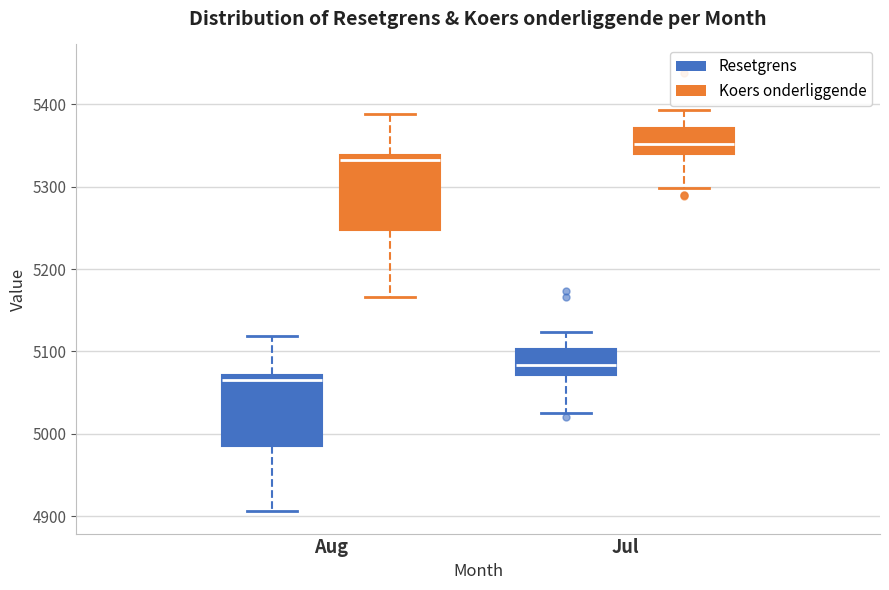

Where is the upper edge of the box for Jul (Resetgrens) on the y-axis? The values are not printed on the chart, so give them approximately, as read against the axis.

5100